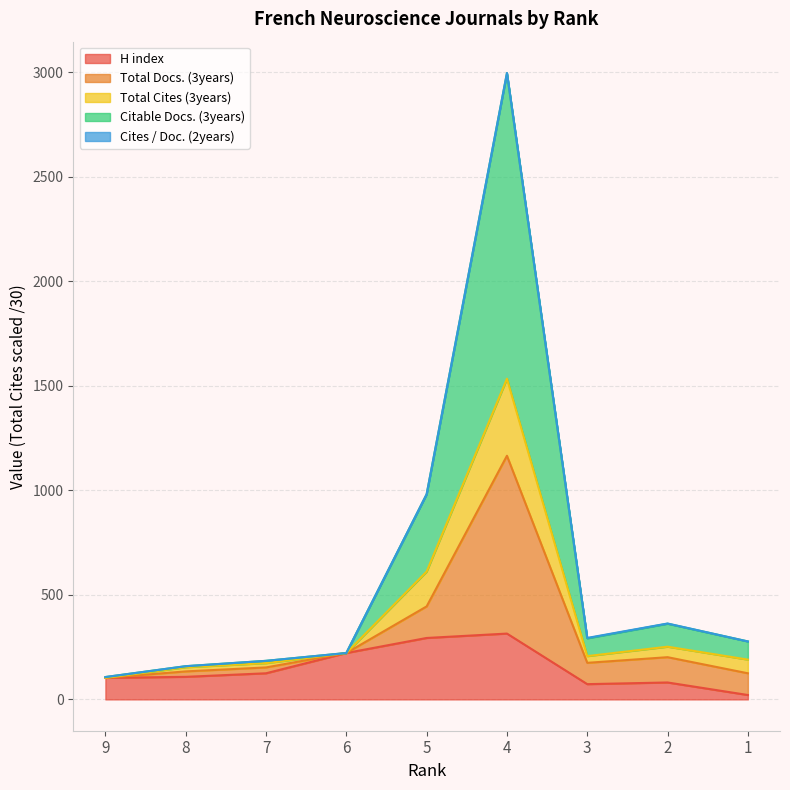

What is the maximum value for Total Cites (3years)?

1534.6